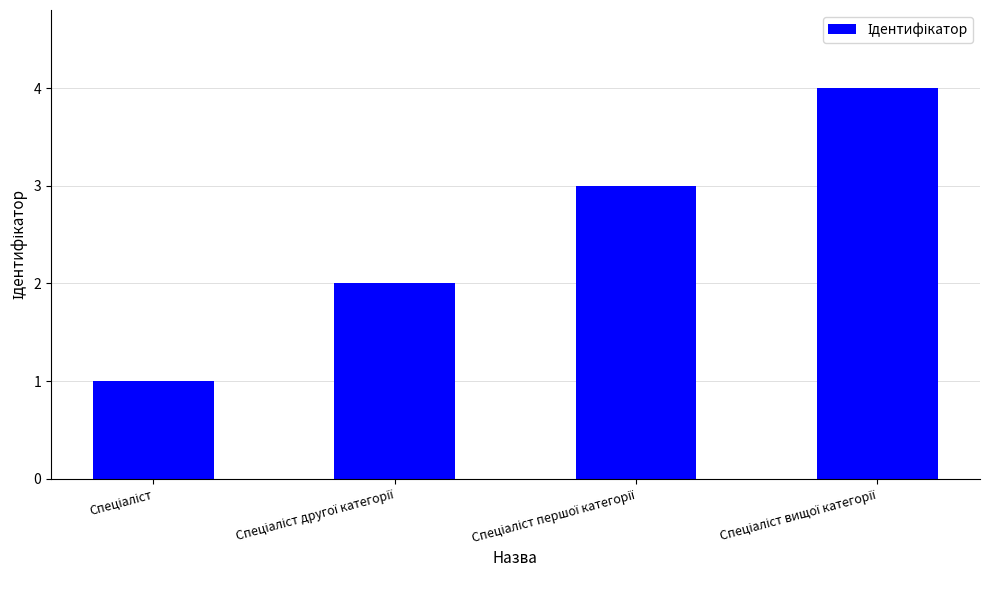

What is the maximum value shown in the chart?

4